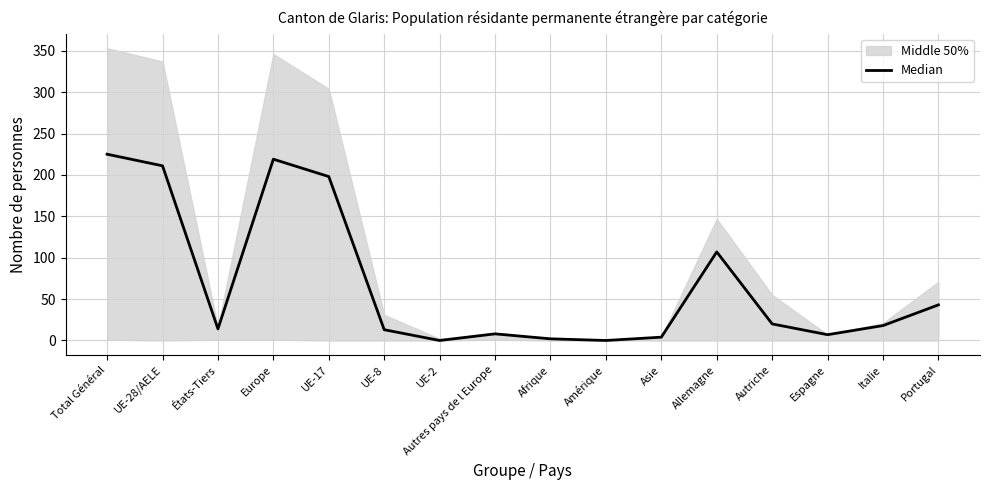

List the labels in order of value, largest first.

Total Général, Europe, UE-28/AELE, UE-17, Allemagne, Portugal, Autriche, Italie, États-Tiers, UE-8, Autres pays de l Europe, Espagne, Asie, Afrique, UE-2, Amérique